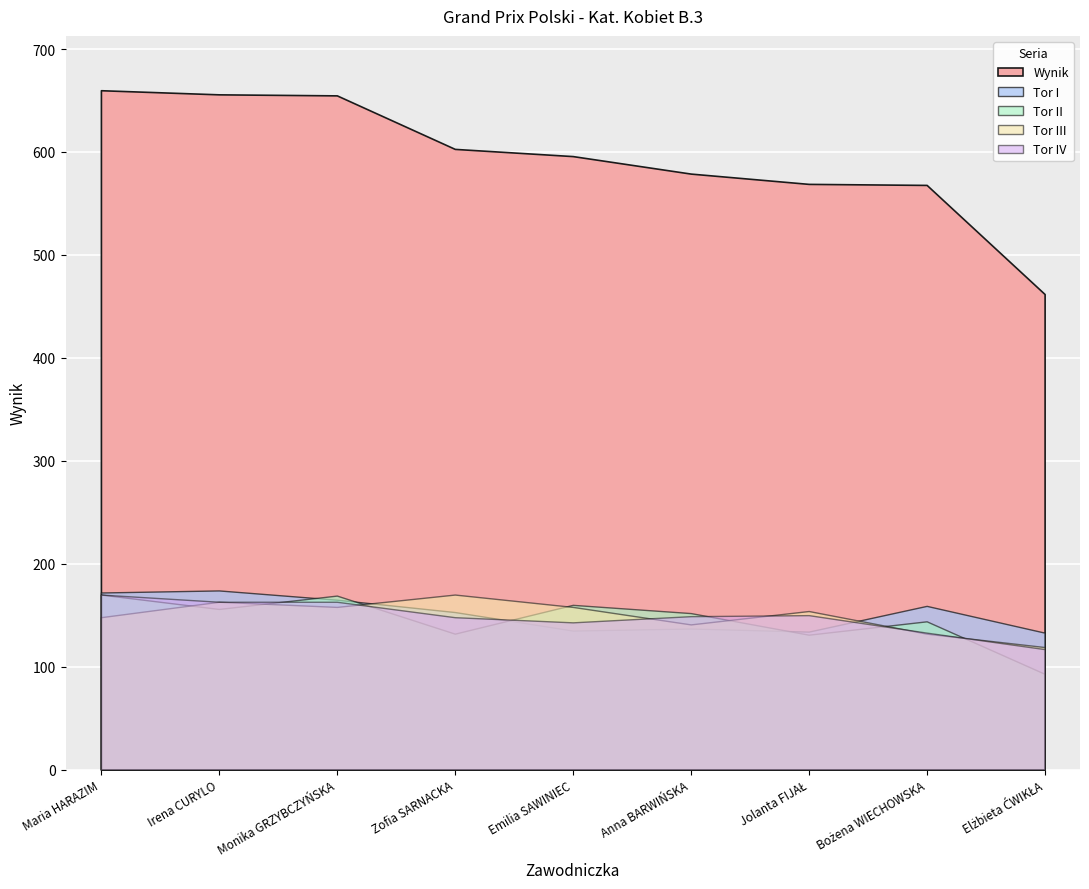

Which series changed the most between Irena CURYLO and Anna BARWIŃSKA?

Wynik